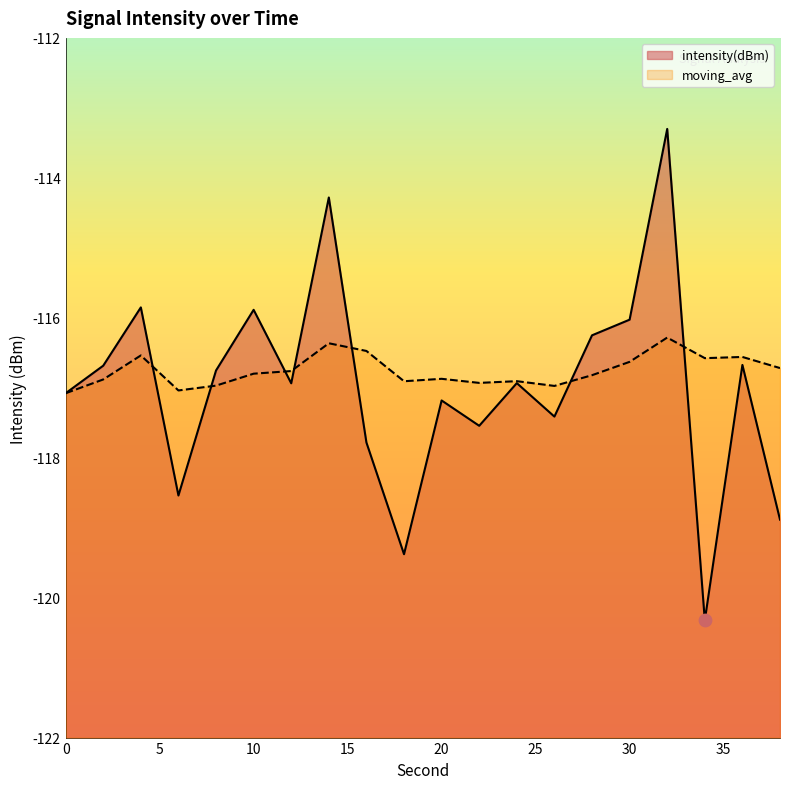

At which category is the sum across all series the highest?

32